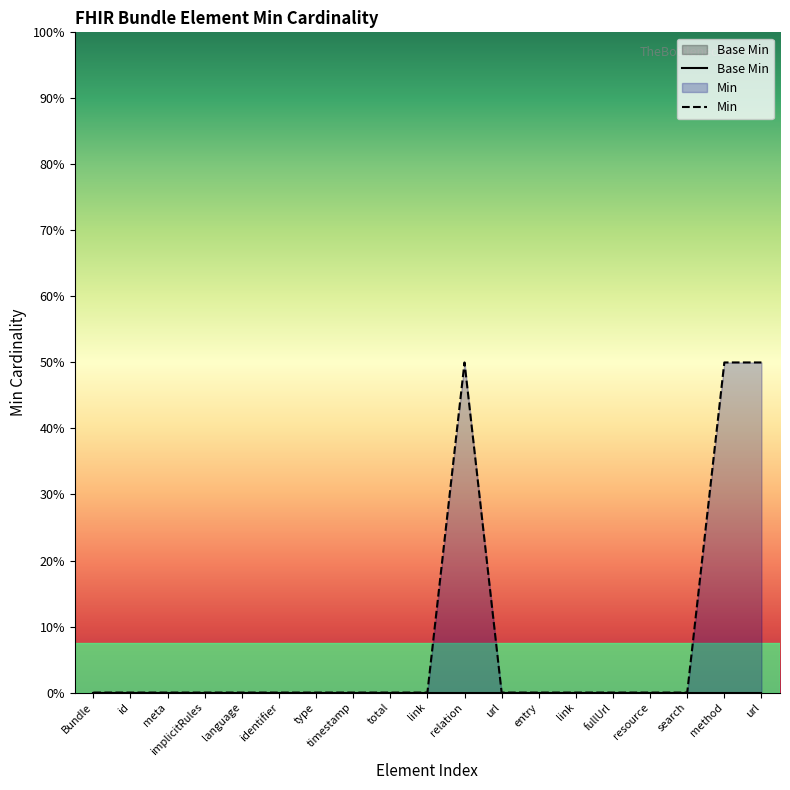

At which label does Base Min reach its minimum?

Bundle